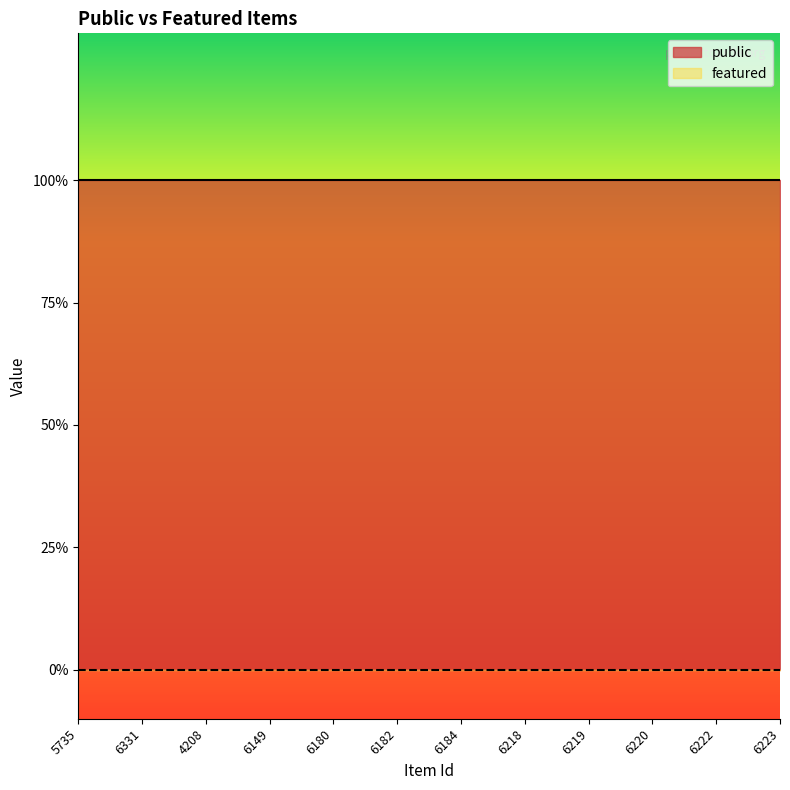

How many categories are shown in the chart?

12